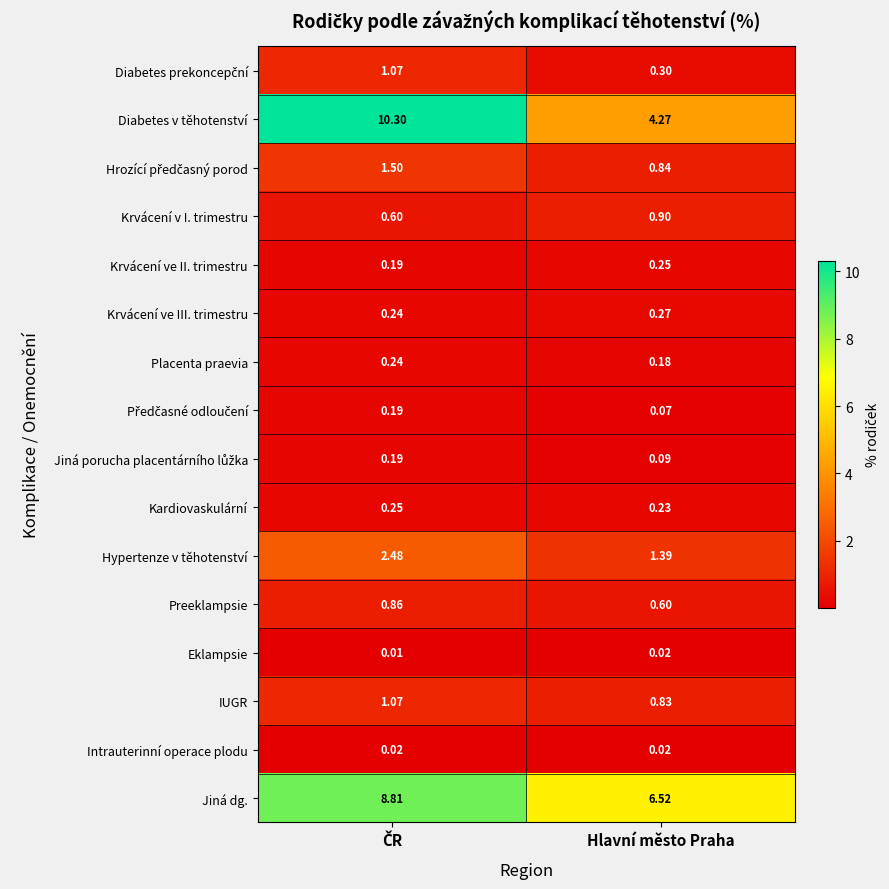

Which series has the widest spread of values?

Diabetes v těhotenství